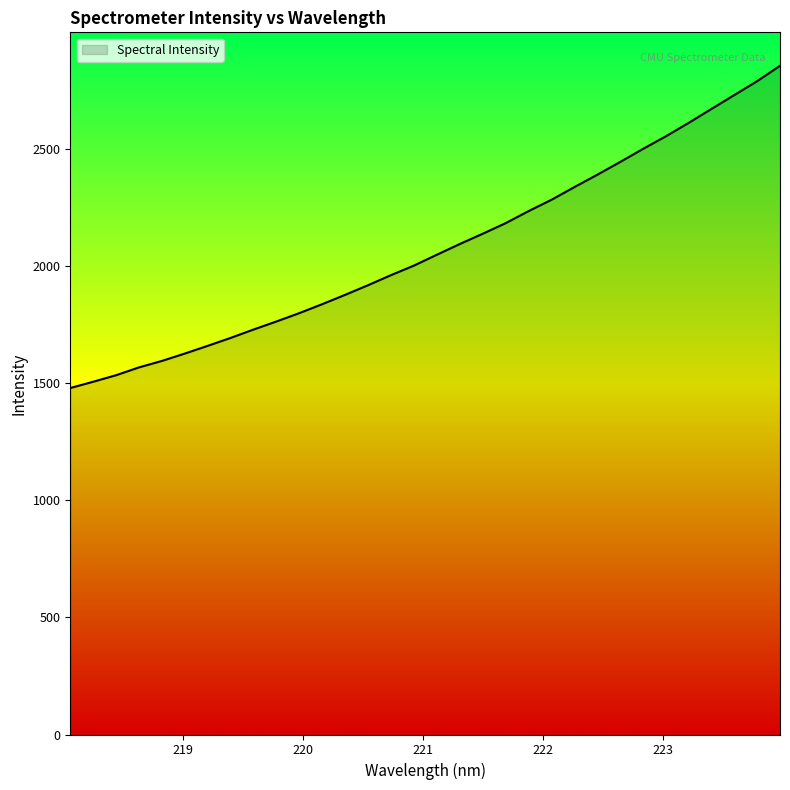

True or false: there are more than 0 points higher than both neighbors.

False